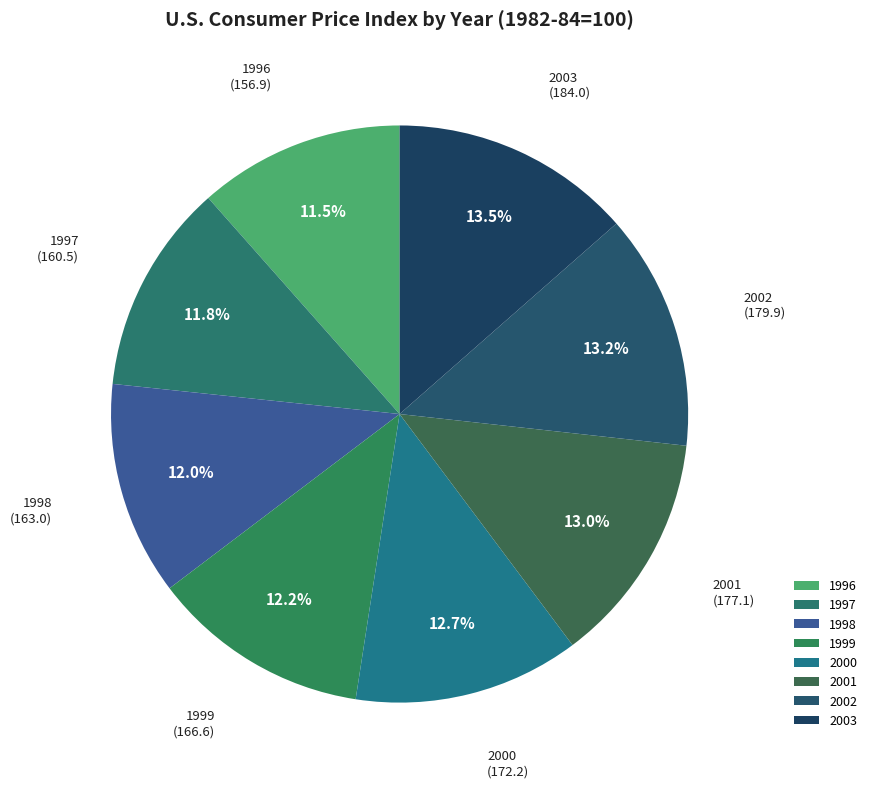

Does 1999 account for over 50% of the chart?

No